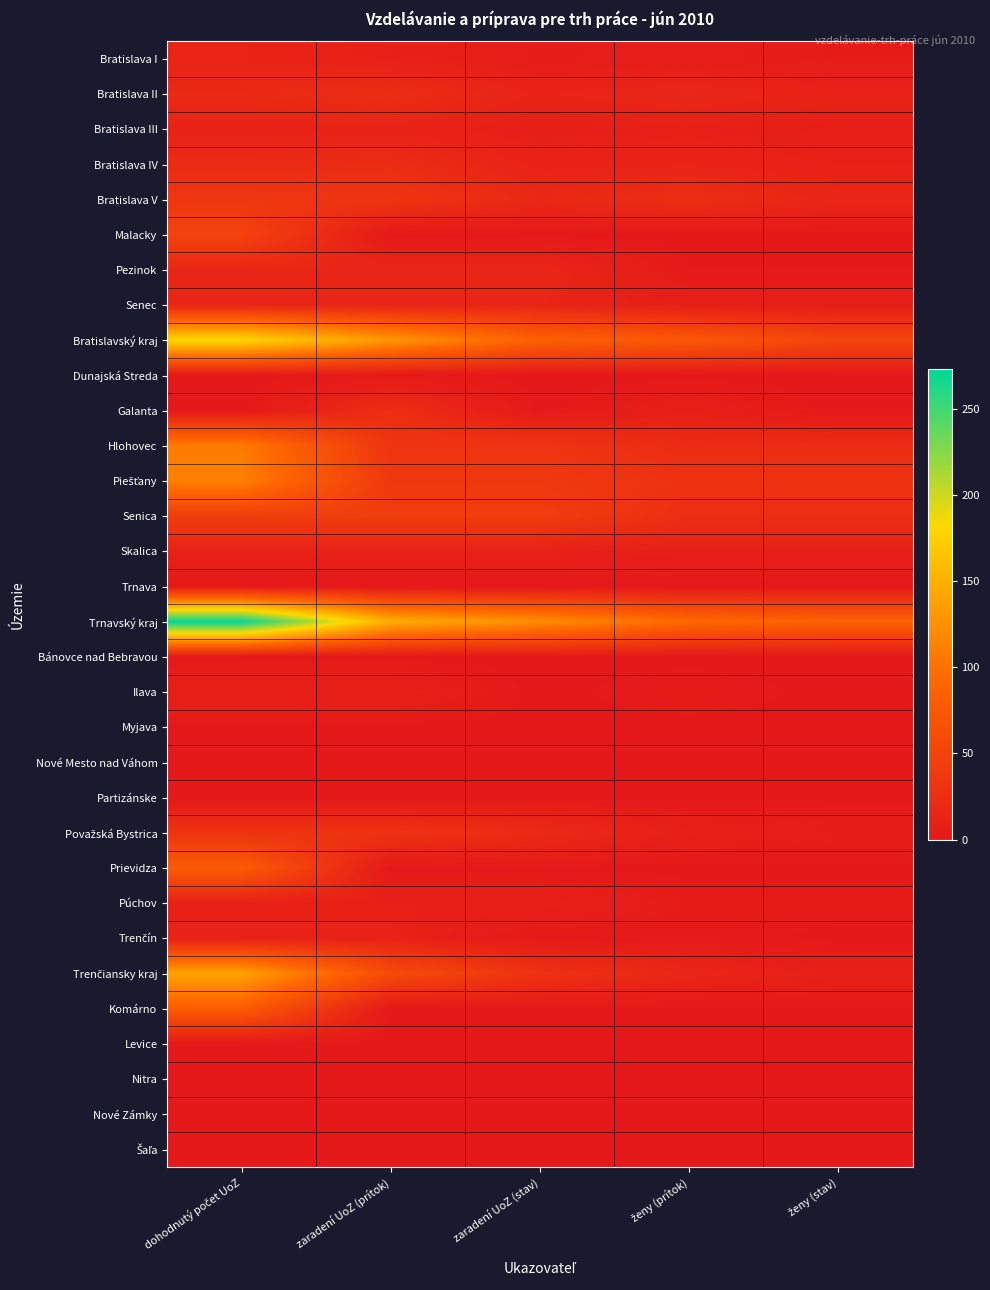

Which has a higher value, dohodnutý počet UoZ or zaradení UoZ (stav)?

dohodnutý počet UoZ